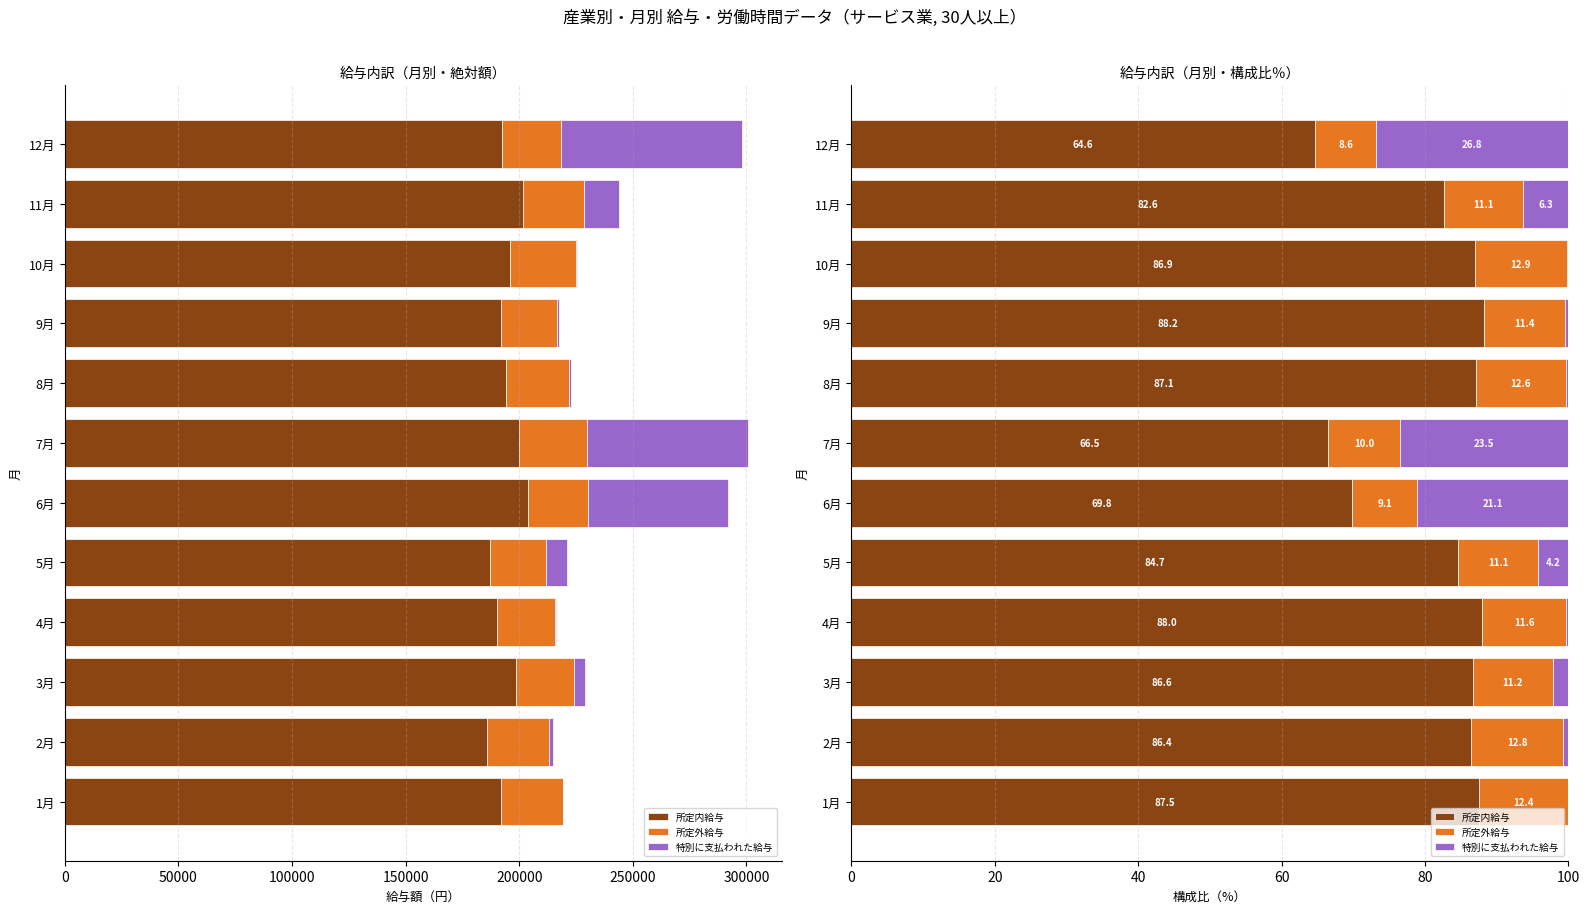

What is the greatest value displayed?

88.2